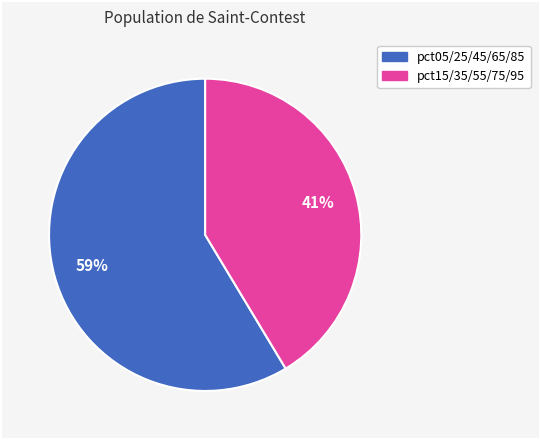

Does any single category account for the majority?

Yes